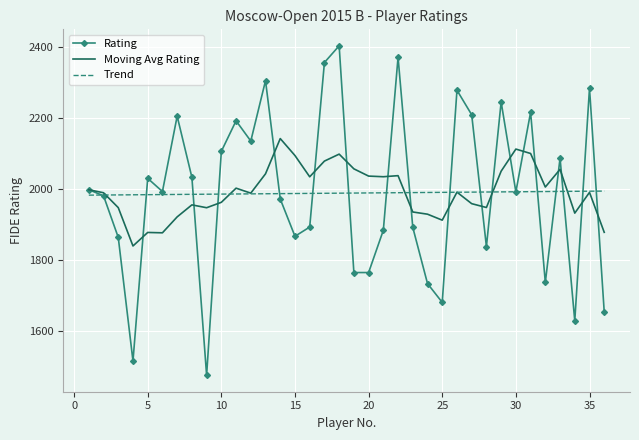

List the series in order of their peak value, lowest first.

Trend, Moving Avg Rating, Rating